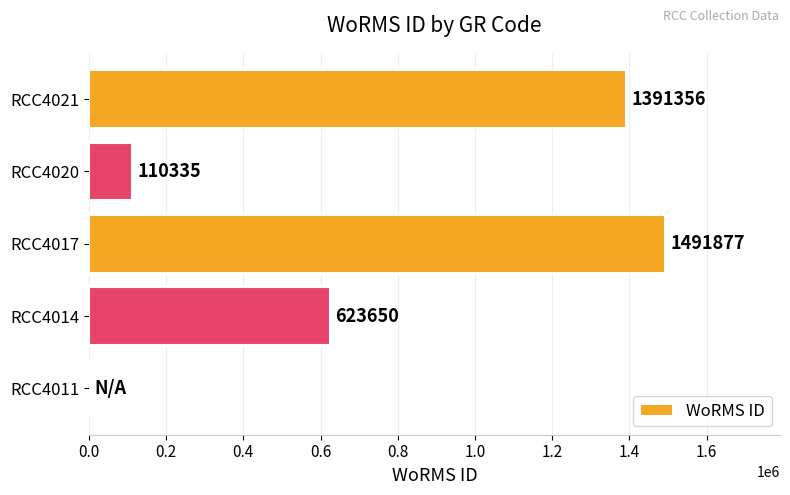

What is the change in value from RCC4011 to RCC4020?

+110335